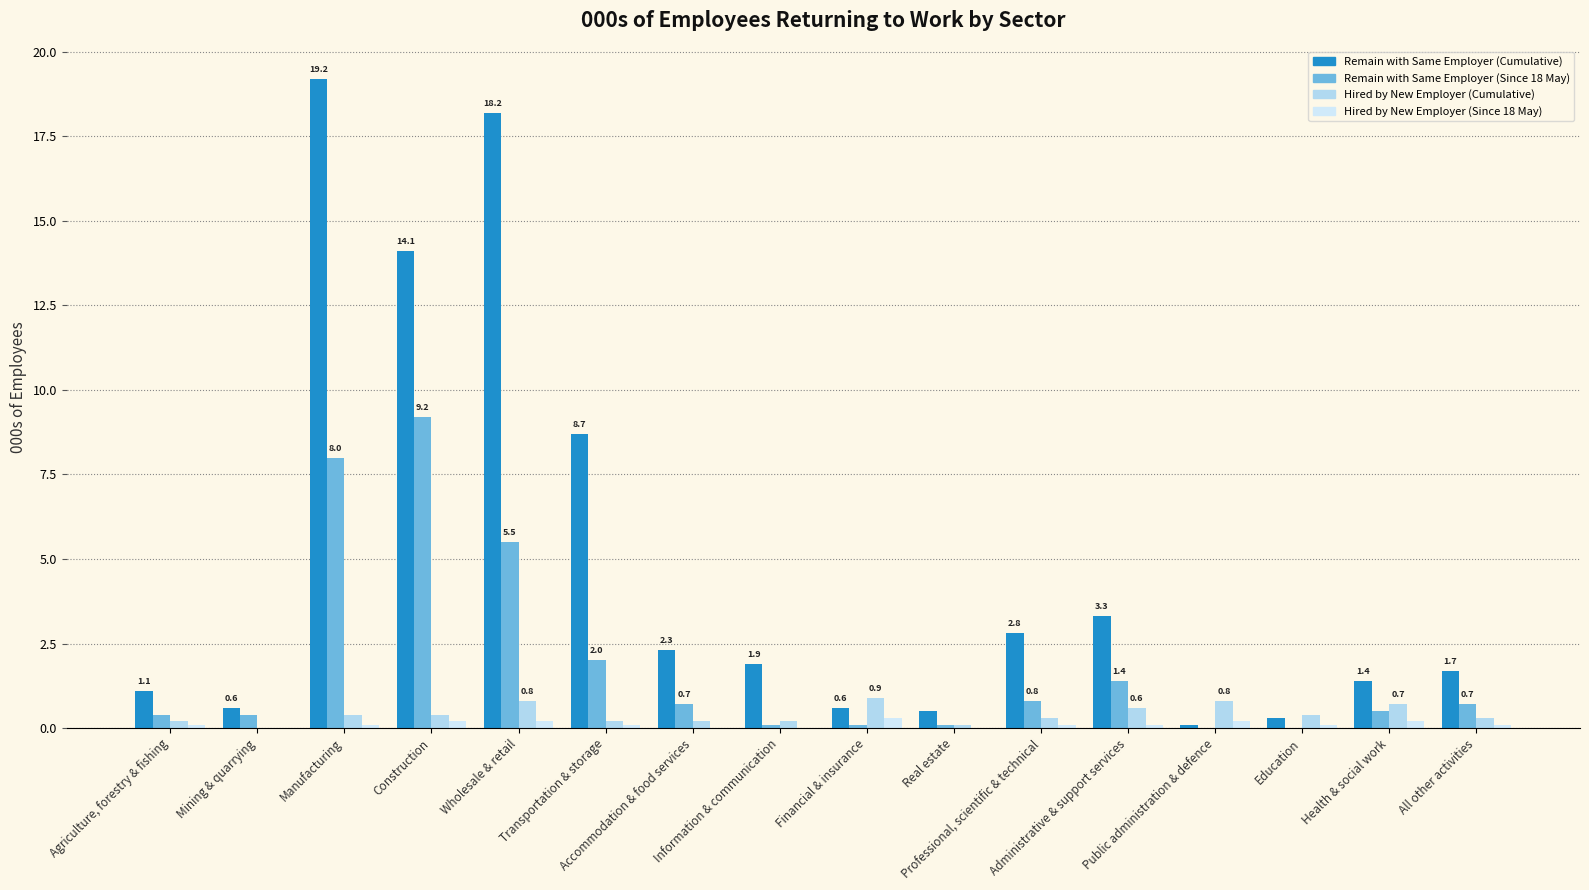

Reading left to right, what are all the values shown in this chart?

Remain with Same Employer (Cumulative): Agriculture, forestry & fishing=1.1	Mining & quarrying=0.6	Manufacturing=19.2	Construction=14.1	Wholesale & retail=18.2	Transportation & storage=8.7	Accommodation & food services=2.3	Information & communication=1.9	Financial & insurance=0.6	Real estate=0.5	Professional, scientific & technical=2.8	Administrative & support services=3.3	Public administration & defence=0.1	Education=0.3	Health & social work=1.4	All other activities=1.7
Remain with Same Employer (Since 18 May): Agriculture, forestry & fishing=0.4	Mining & quarrying=0.4	Manufacturing=8.0	Construction=9.2	Wholesale & retail=5.5	Transportation & storage=2.0	Accommodation & food services=0.7	Information & communication=0.1	Financial & insurance=0.1	Real estate=0.1	Professional, scientific & technical=0.8	Administrative & support services=1.4	Public administration & defence=0.0	Education=0.0	Health & social work=0.5	All other activities=0.7
Hired by New Employer (Cumulative): Agriculture, forestry & fishing=0.2	Mining & quarrying=0.0	Manufacturing=0.4	Construction=0.4	Wholesale & retail=0.8	Transportation & storage=0.2	Accommodation & food services=0.2	Information & communication=0.2	Financial & insurance=0.9	Real estate=0.1	Professional, scientific & technical=0.3	Administrative & support services=0.6	Public administration & defence=0.8	Education=0.4	Health & social work=0.7	All other activities=0.3
Hired by New Employer (Since 18 May): Agriculture, forestry & fishing=0.1	Mining & quarrying=0.0	Manufacturing=0.1	Construction=0.2	Wholesale & retail=0.2	Transportation & storage=0.1	Accommodation & food services=0.0	Information & communication=0.0	Financial & insurance=0.3	Real estate=0.0	Professional, scientific & technical=0.1	Administrative & support services=0.1	Public administration & defence=0.2	Education=0.1	Health & social work=0.2	All other activities=0.1